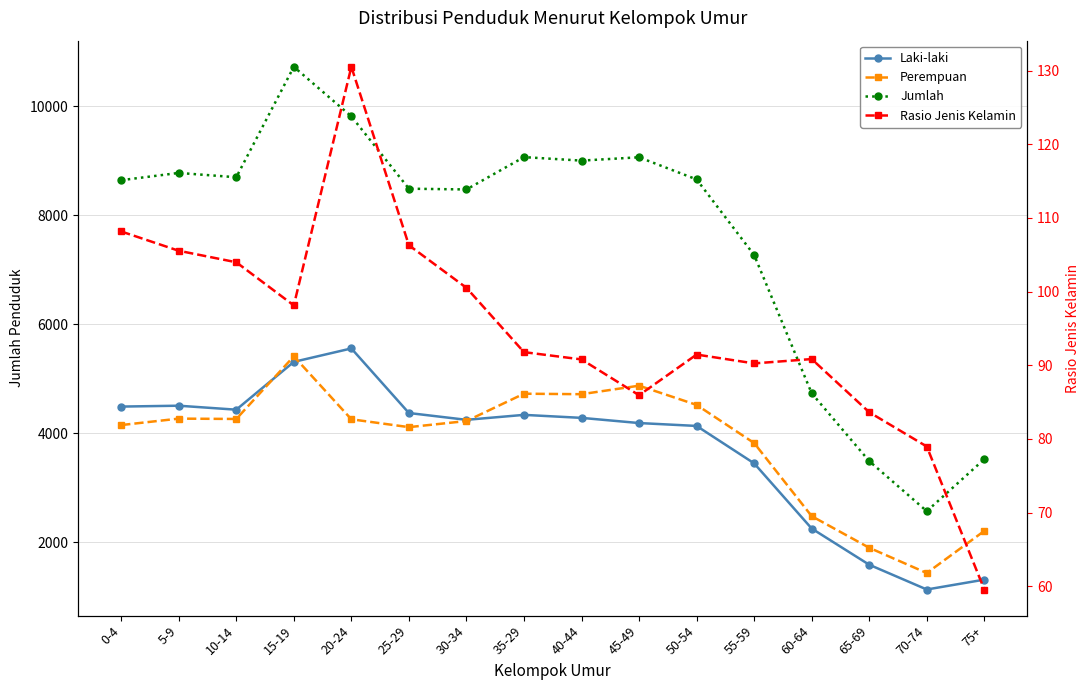

What are all the series names shown in the legend?

Laki-laki, Perempuan, Jumlah, Rasio Jenis Kelamin